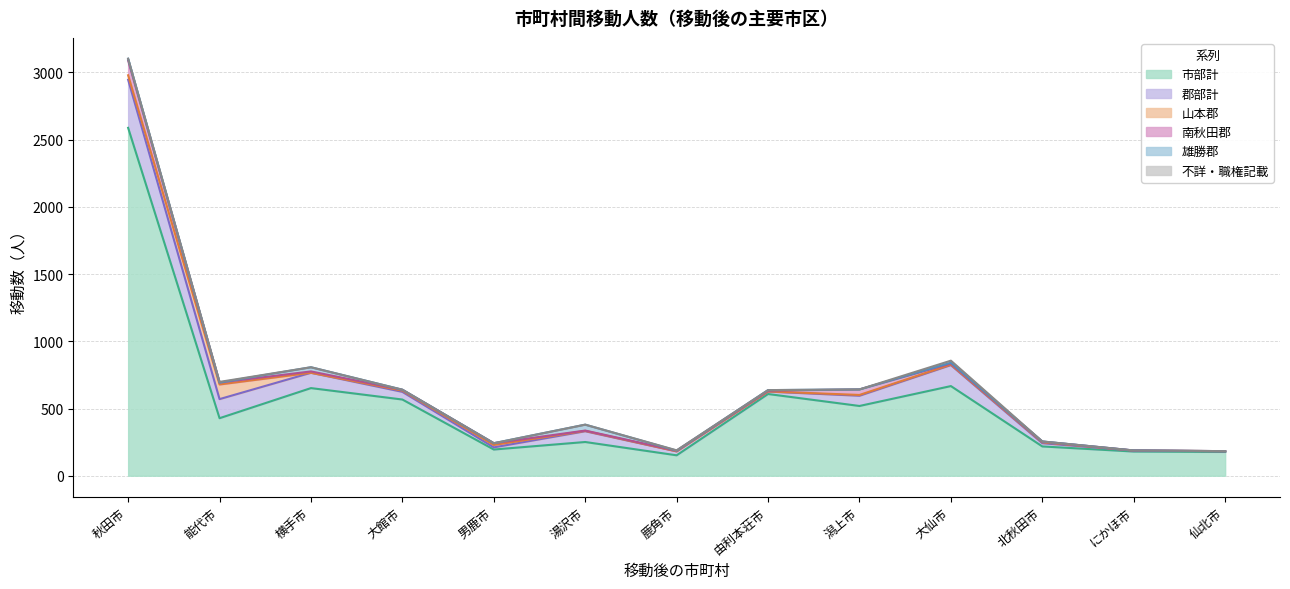

Which series has the largest total across all categories?

市部計